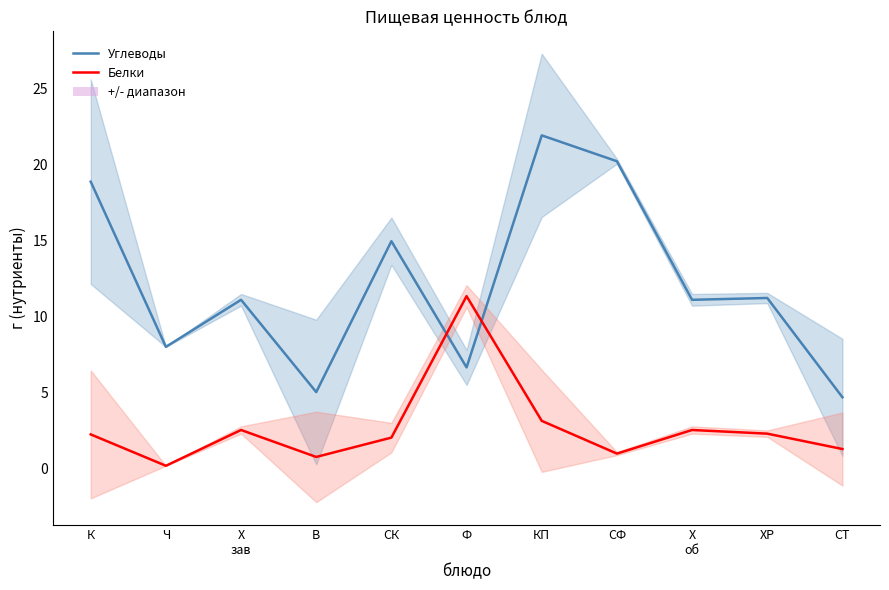

The Углеводы series shows 4.7 at СТ. True or false?

True